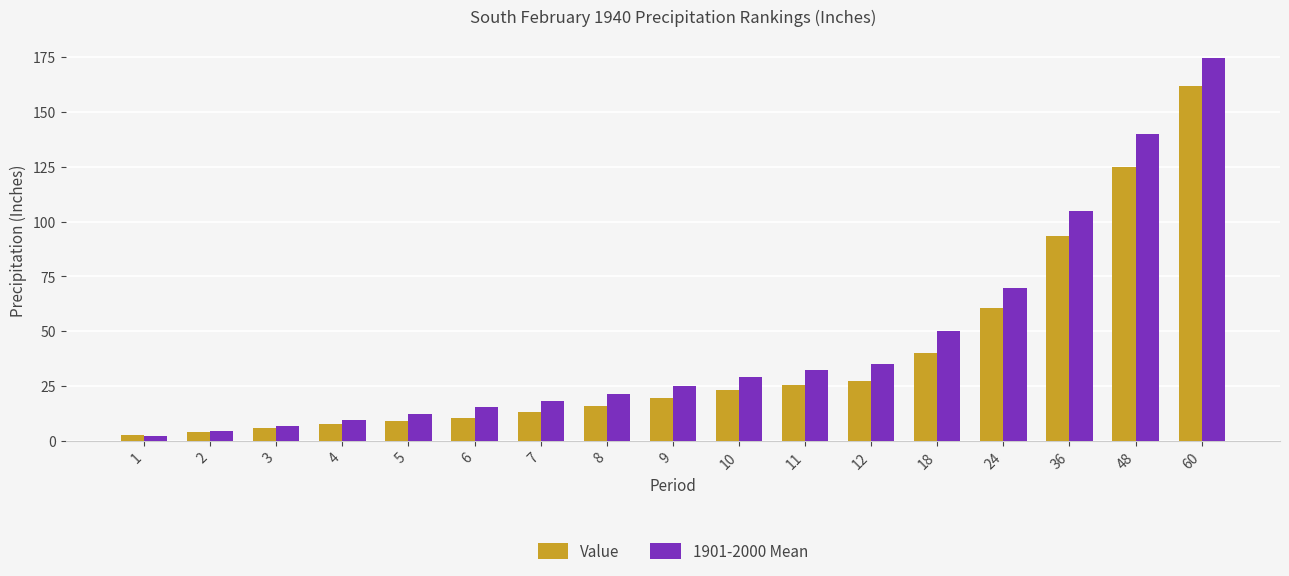

Which series has the largest total across all categories?

1901-2000 Mean